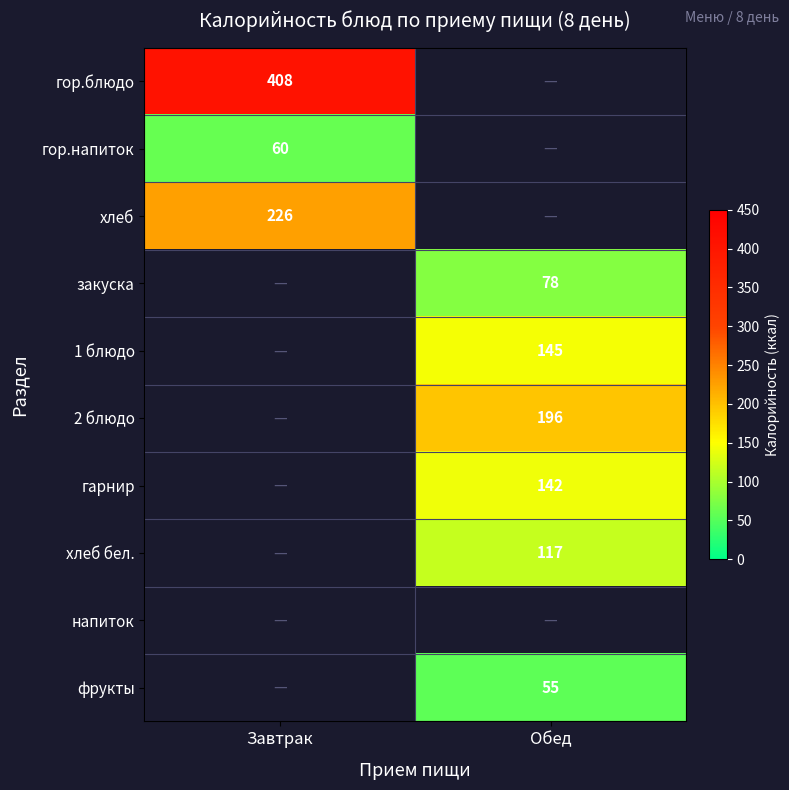

The value of гарнир at Обед is 197. True or false?

False